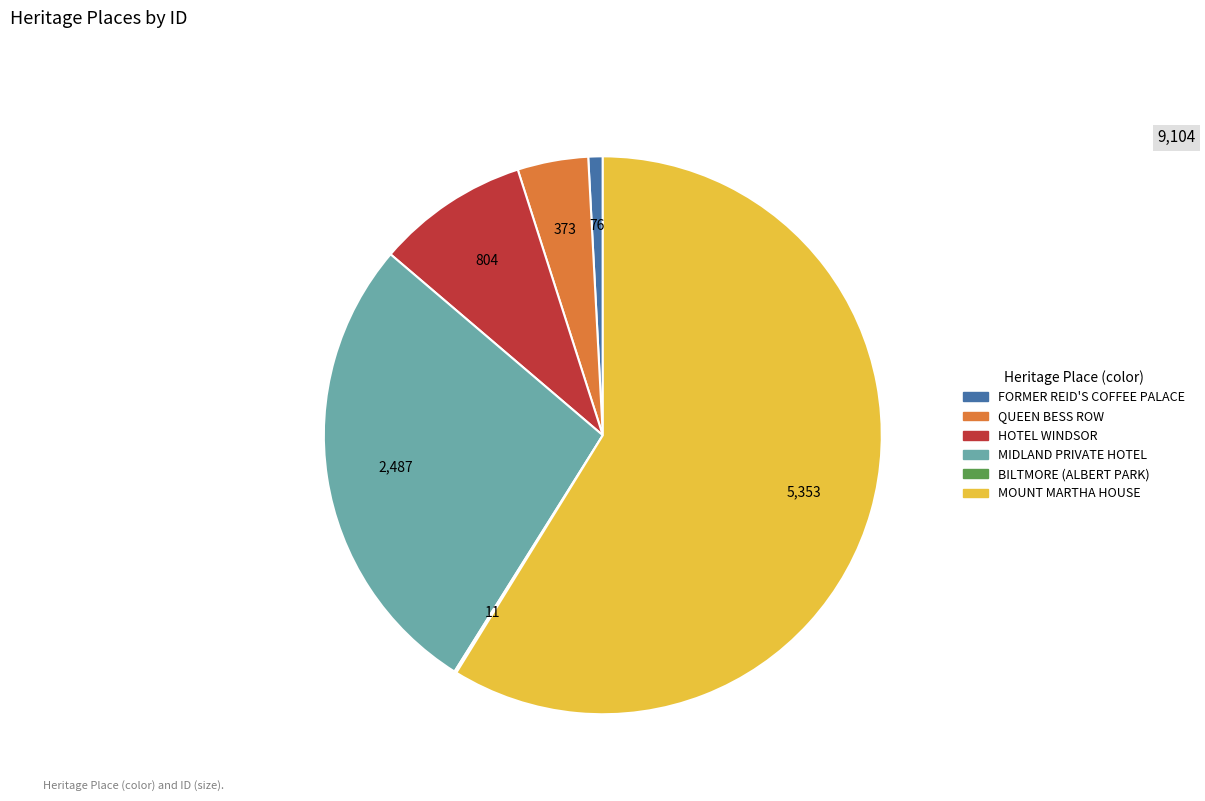

Does HOTEL WINDSOR represent more than half of the total?

No